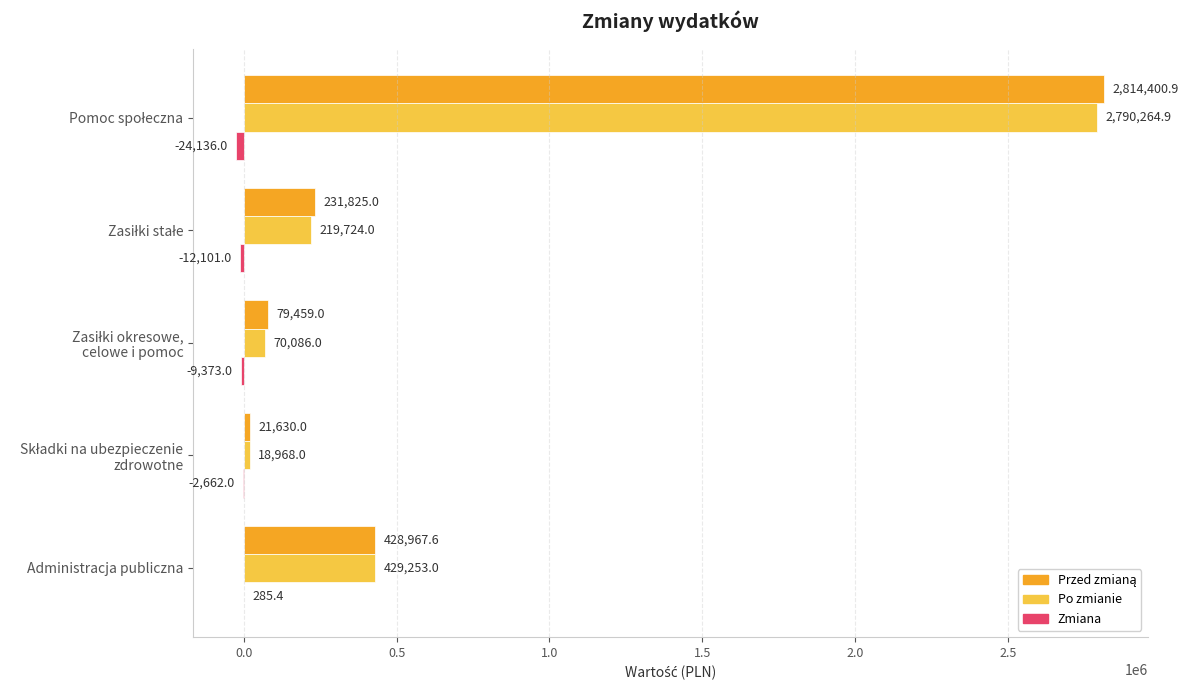

What is the greatest value displayed?

2814400.9